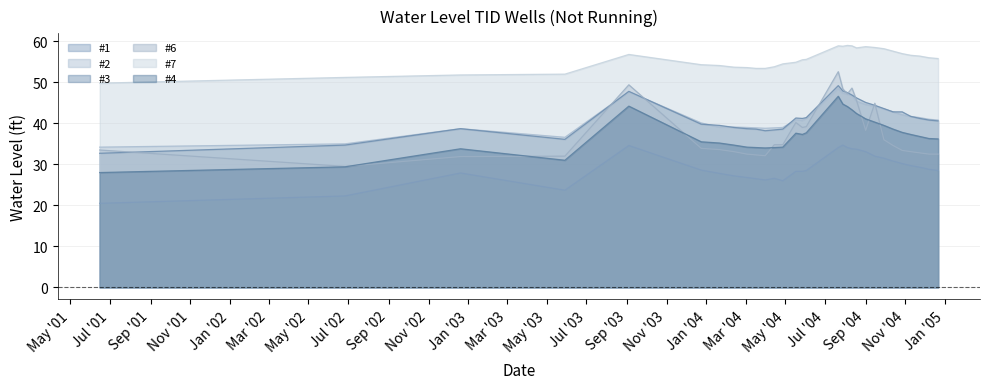

At which label is #1 closest to 27?

2/12/04